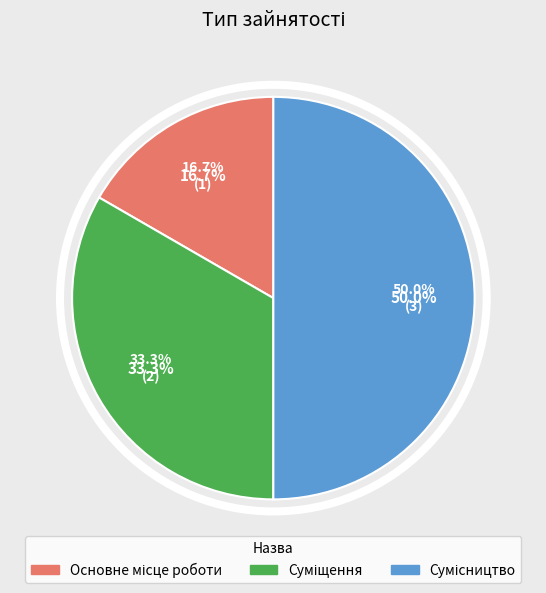

Is it true that Суміщення is 46% of the pie?

False